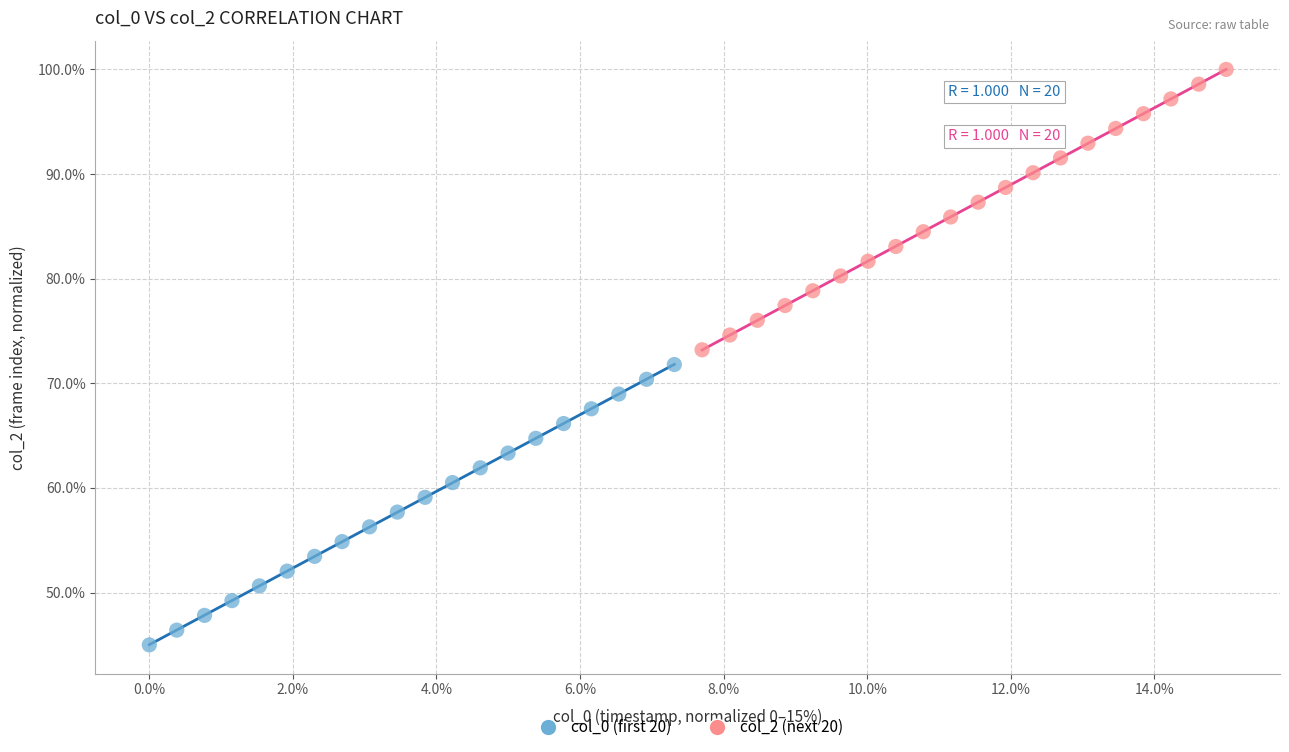

Which series contains the lowest Y value?

col_0 (first 20)